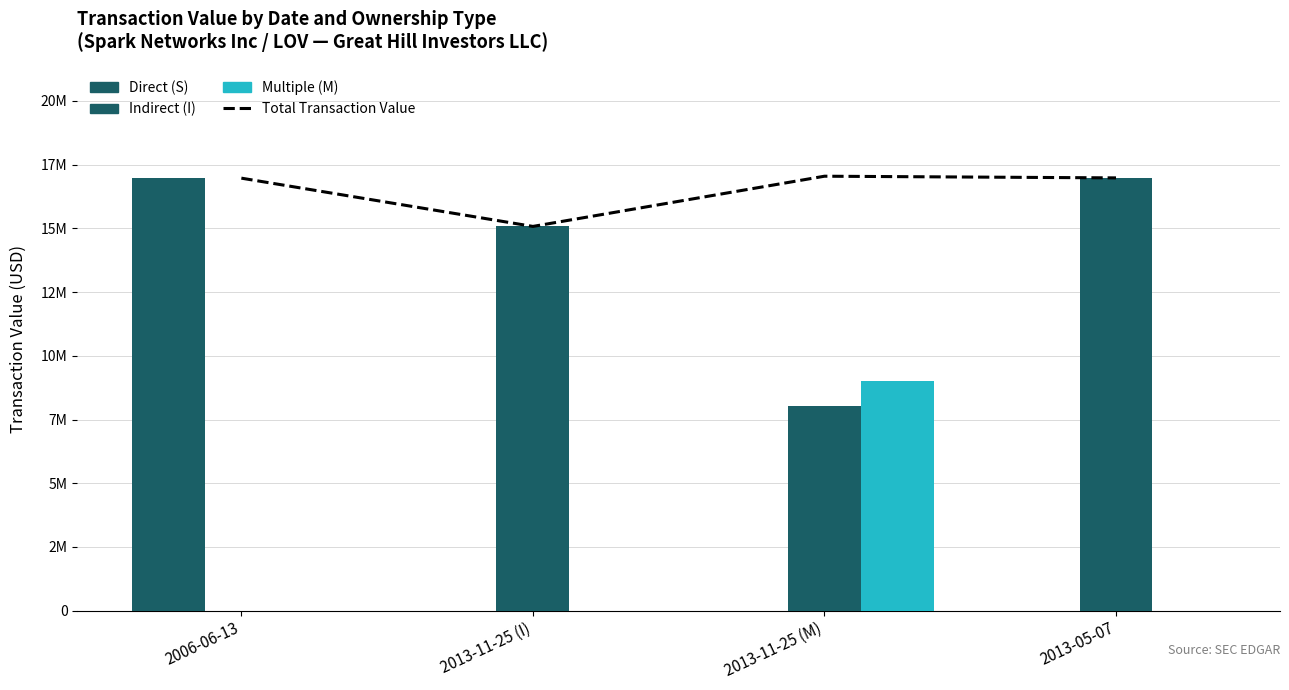

Which label corresponds to the largest value in the chart?

2013-11-25 (M)